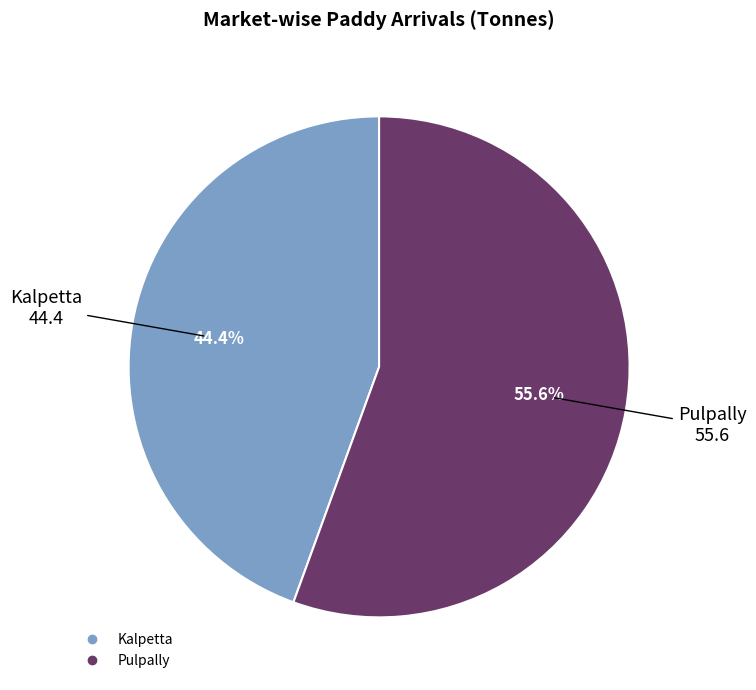

Which has a higher value, Pulpally or Kalpetta?

Pulpally